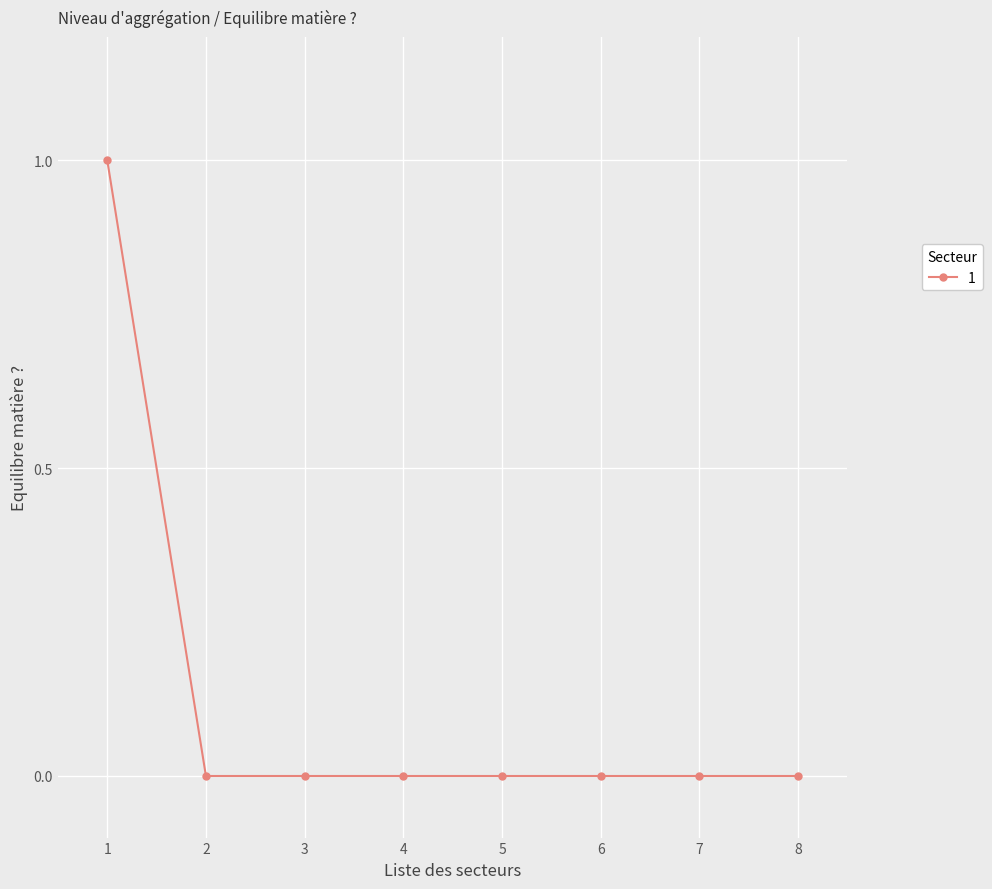

What is the greatest value displayed?

1